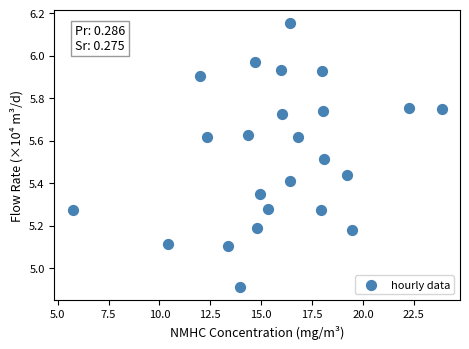

What Y value in the scatter plot is closest to 5?

4.9